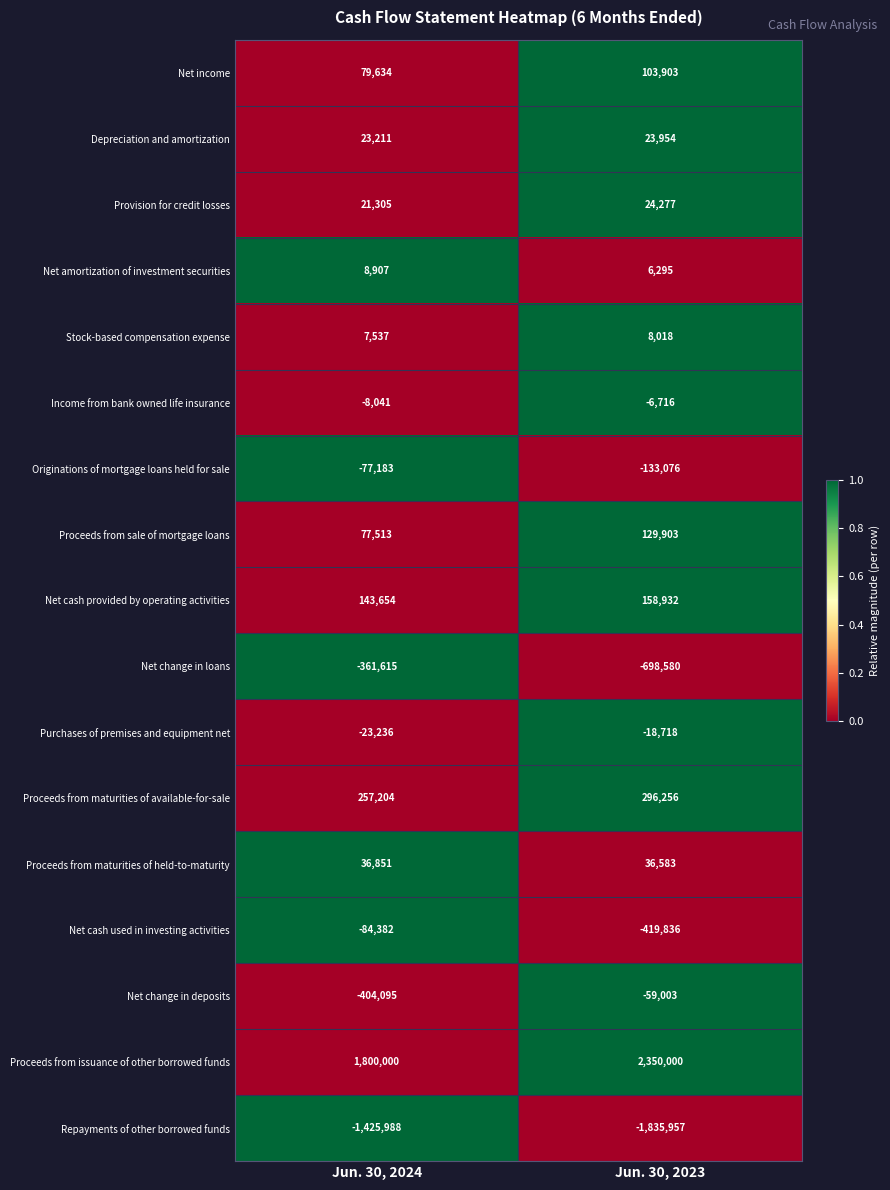

The value of Proceeds from issuance of other borrowed funds at Jun. 30, 2024 is 1800000. True or false?

True